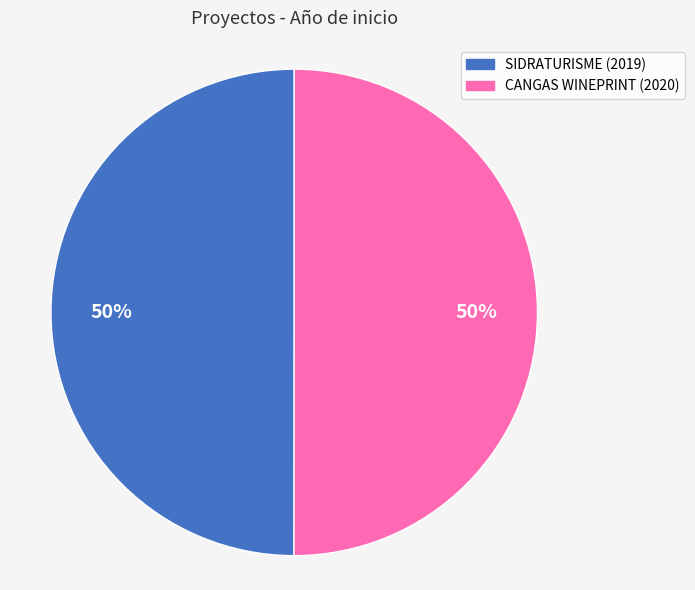

Is it true that SIDRATURISME (2019) is 50% of the pie?

True